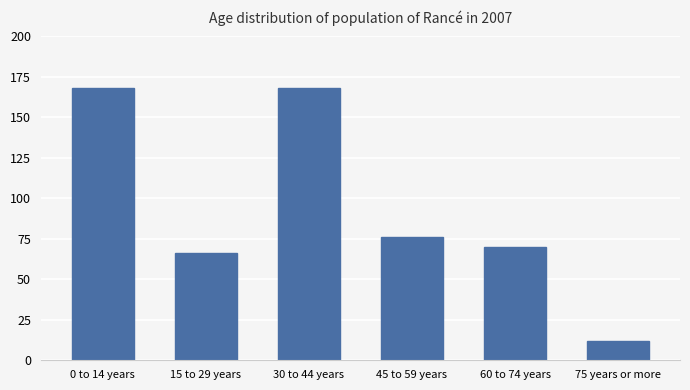

Reading left to right, extract all data points from this chart.

168	66	168	76	70	12